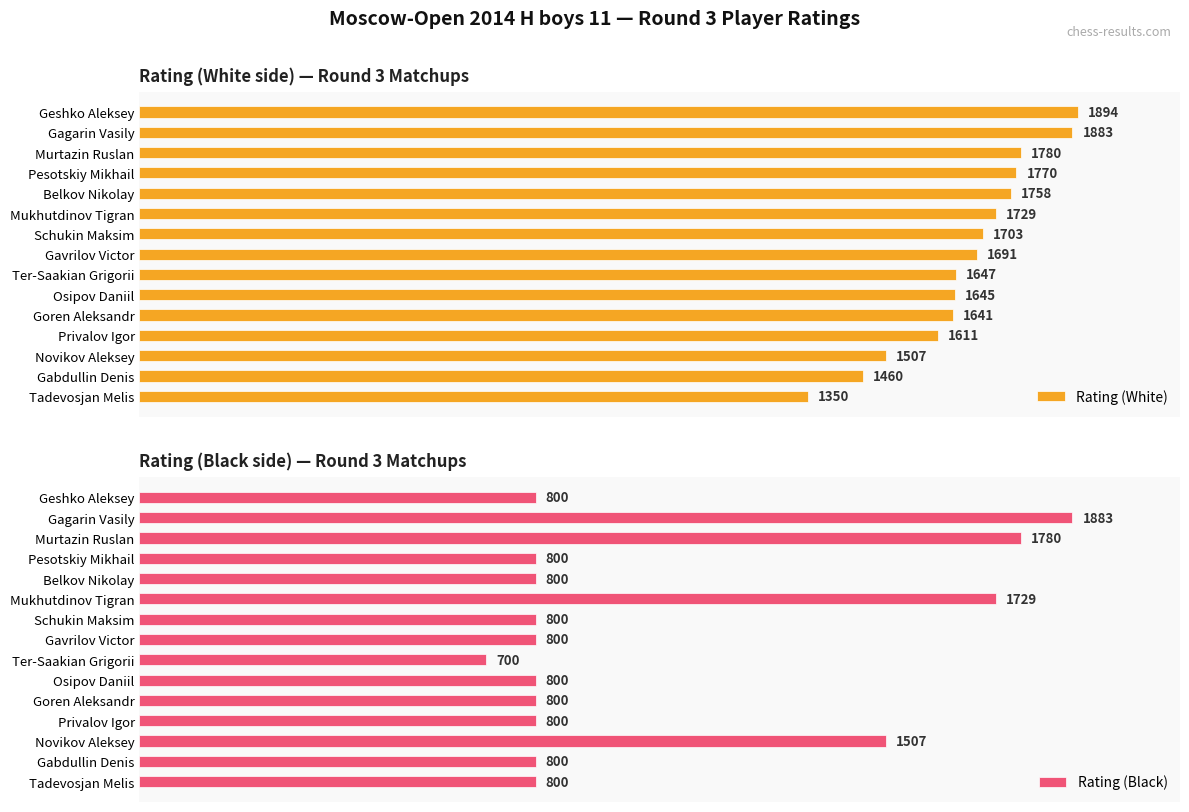

At which label is Rating (White) closest to 1622?

Privalov Igor